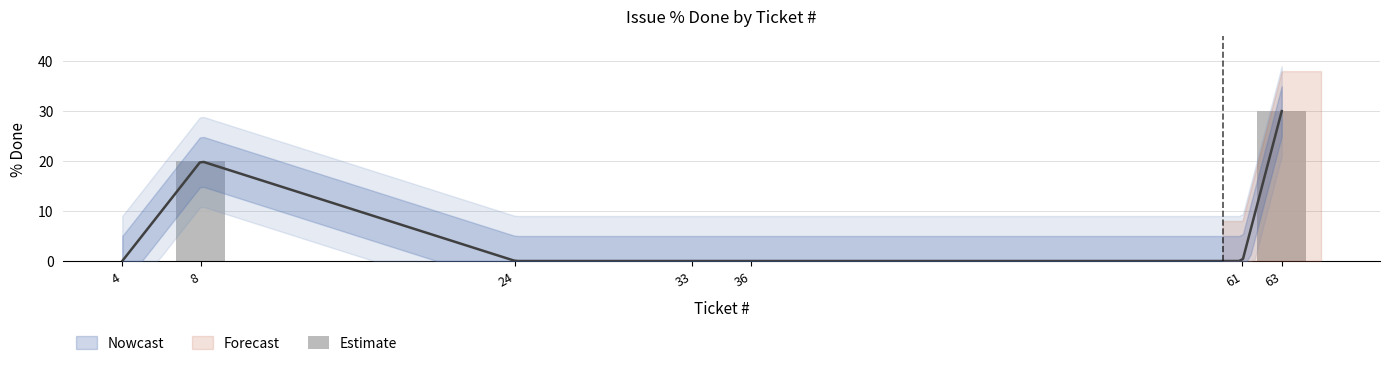

What is the value of the 2nd bar from the left?

20